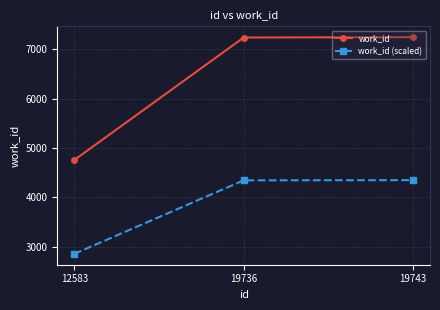

At how many categories does at least one series exceed 5331?

2